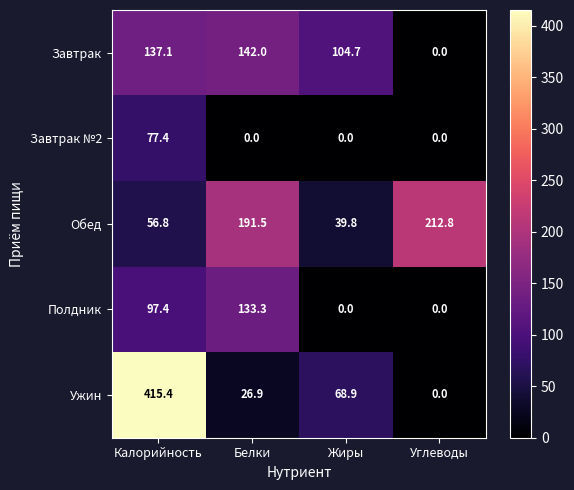

Reading left to right, extract all data points from this chart.

Завтрак: Калорийность=137.1	Белки=142.0	Жиры=104.7	Углеводы=0.0
Завтрак №2: Калорийность=77.4	Белки=0.0	Жиры=0.0	Углеводы=0.0
Обед: Калорийность=56.8	Белки=191.5	Жиры=39.8	Углеводы=212.8
Полдник: Калорийность=97.4	Белки=133.3	Жиры=0.0	Углеводы=0.0
Ужин: Калорийность=415.4	Белки=26.9	Жиры=68.9	Углеводы=0.0